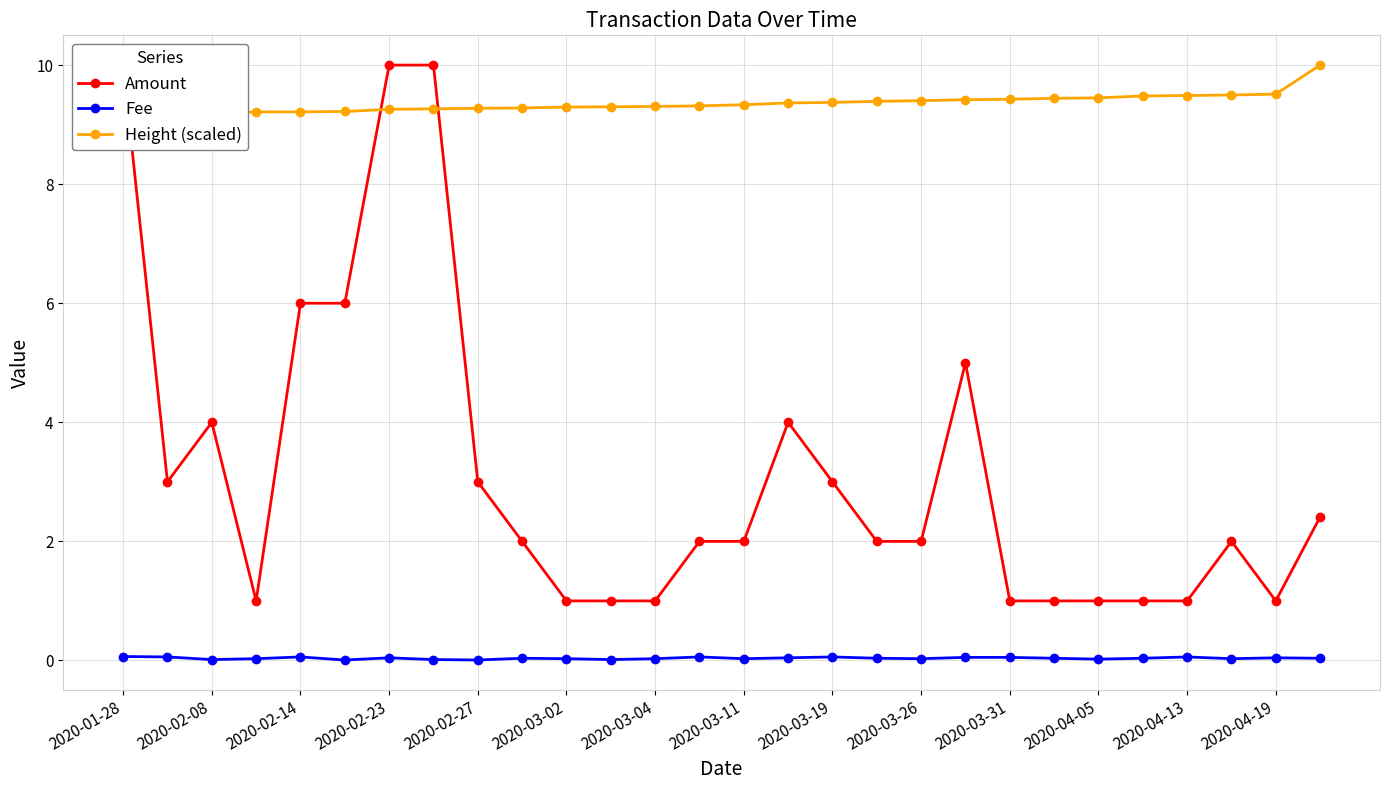

How many data points in Amount are less than 2?

10